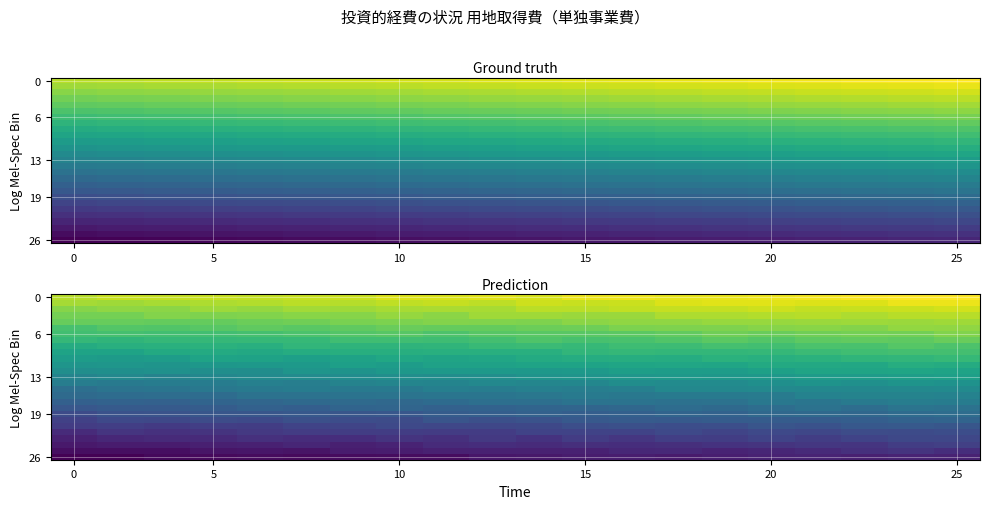

What is the average value of the 6 series?

58.6